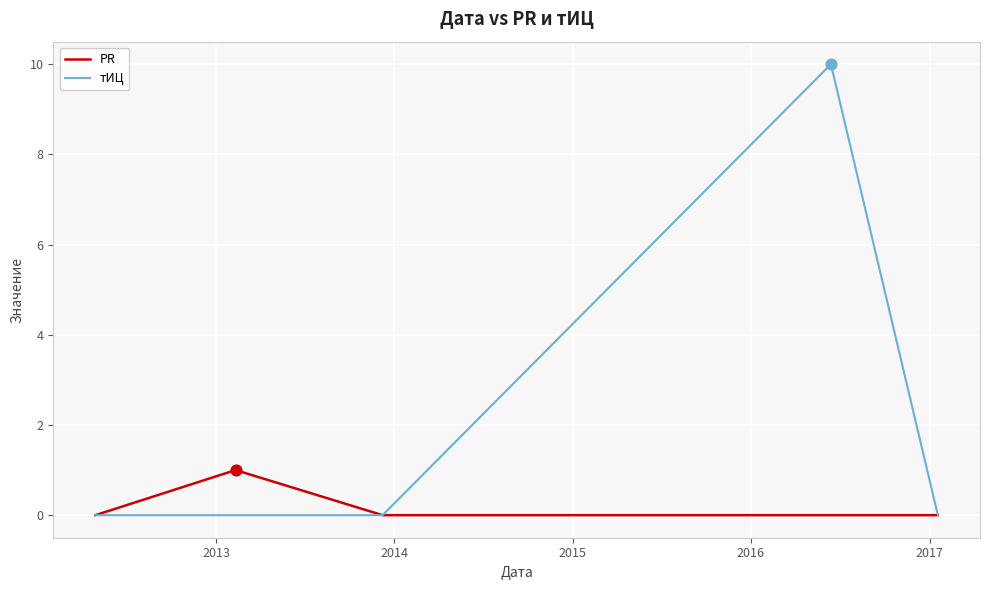

Rank the series by their maximum value, from highest to lowest.

тИЦ, PR